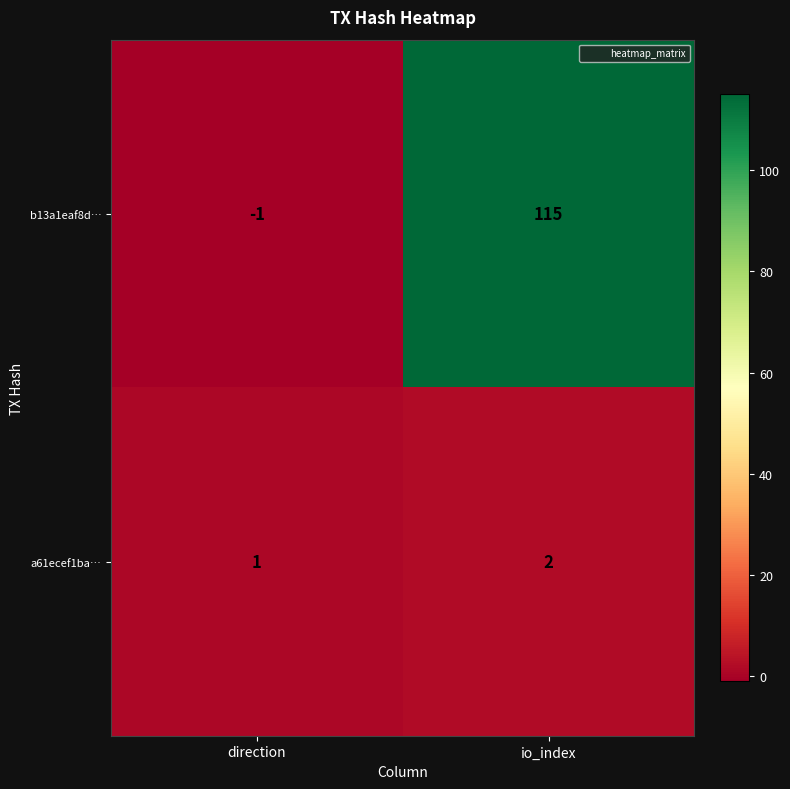

Reading right to left, extract all data points from this chart.

b13a1eaf8d…: io_index=115	direction=-1
a61ecef1ba…: io_index=2	direction=1